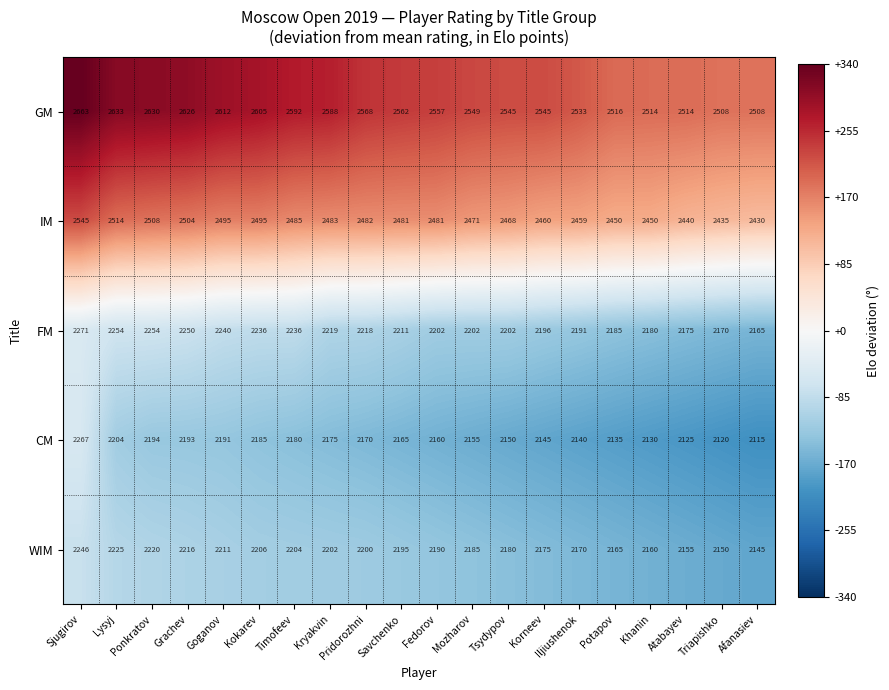

What is the difference between the maximum and second lowest values in the FM series?

101